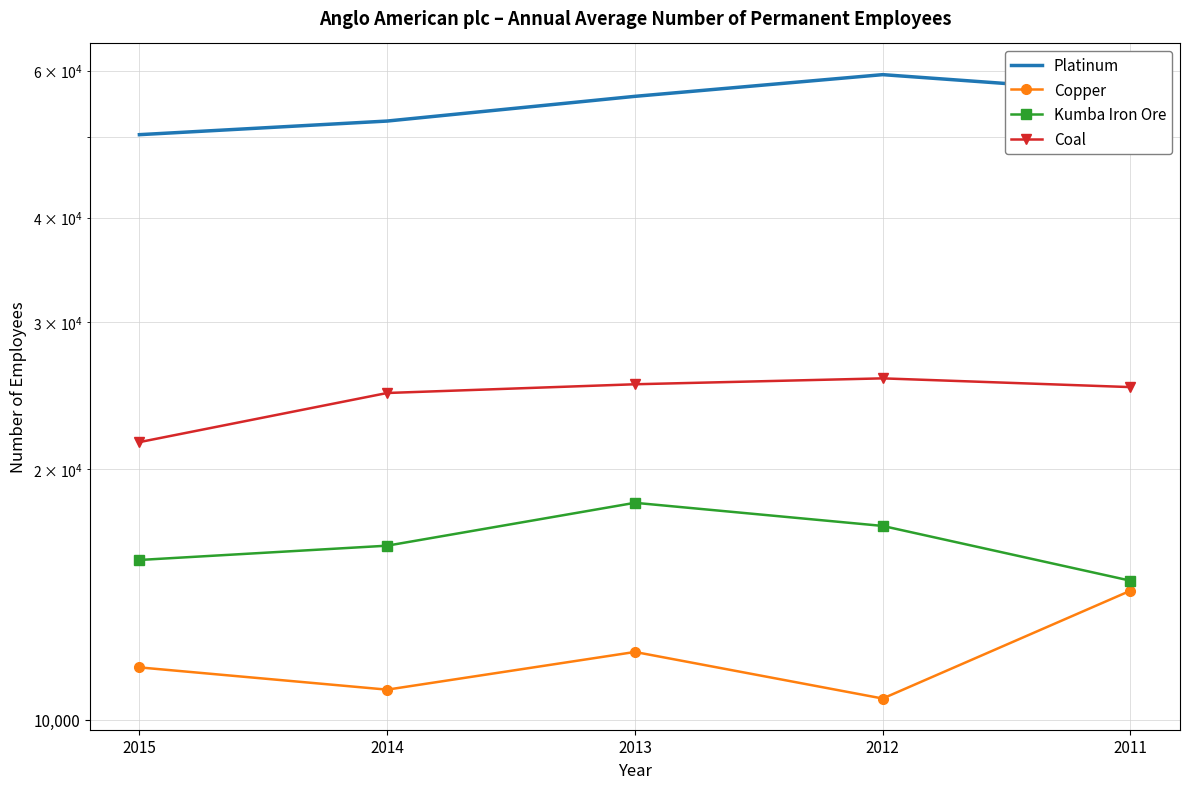

Is it true that Platinum equals 33540 at 2011?

False